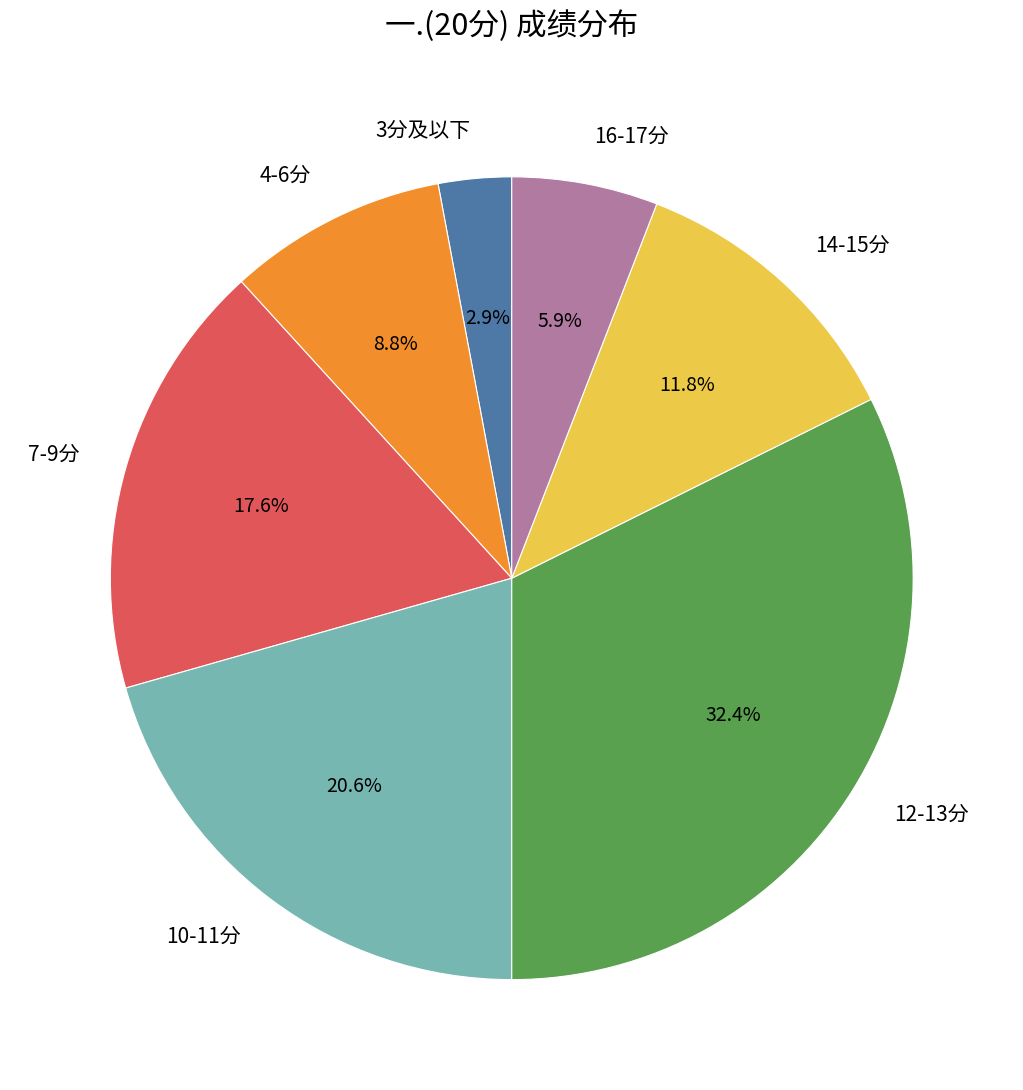

Rank the categories by value from lowest to highest.

3分及以下, 16-17分, 4-6分, 14-15分, 7-9分, 10-11分, 12-13分